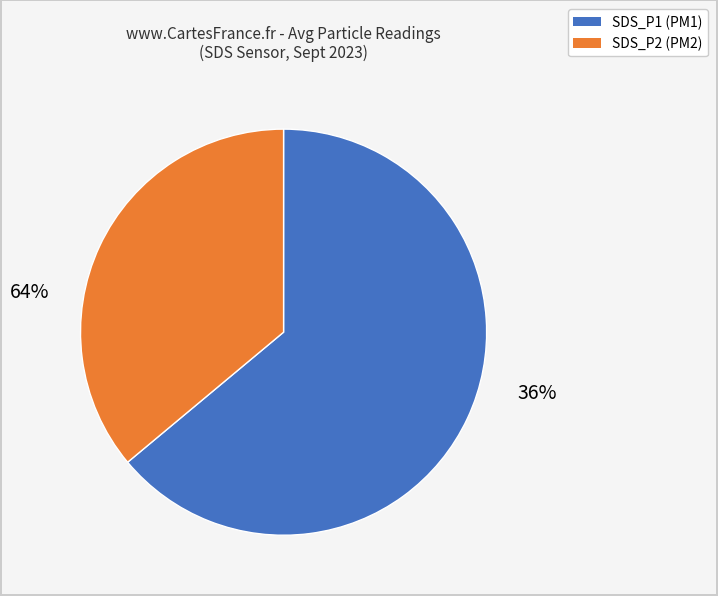

Do SDS_P2 and SDS_P1 together represent more than half of the pie?

Yes